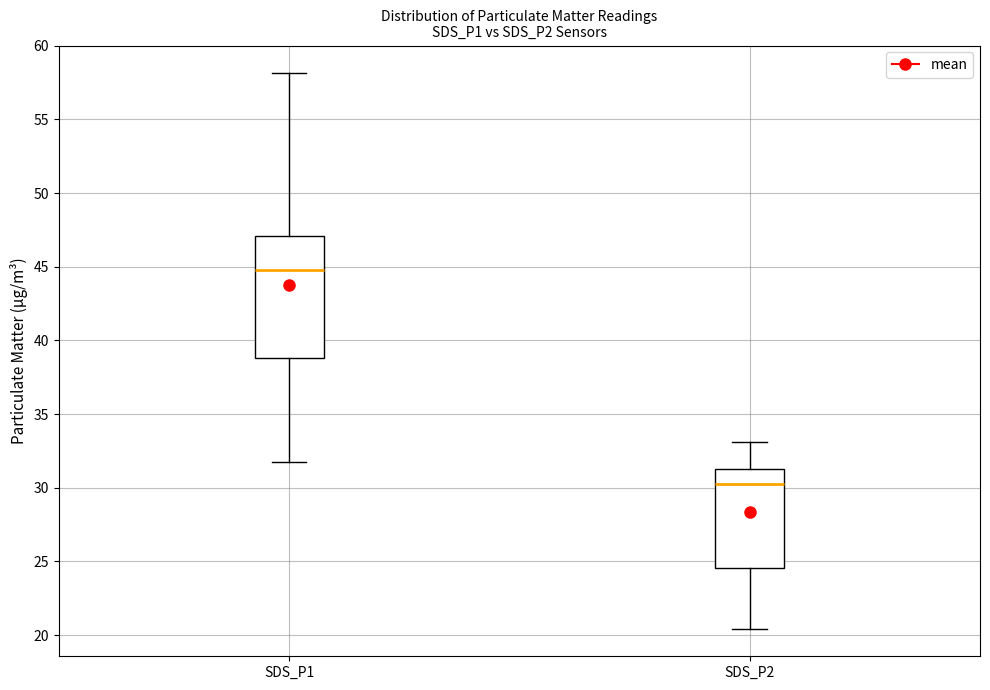

Reading left to right, read every box against the y-axis: the position of its median line, the range the box covers, and the ends of its whiskers. The values are not printed on the chart, so give them approximately, as read against the axis.

SDS_P1: median 45.0, box 39.0 to 47.0, whiskers 32.0 to 58.0
SDS_P2: median 30.5, box 24.5 to 31.5, whiskers 20.5 to 33.0